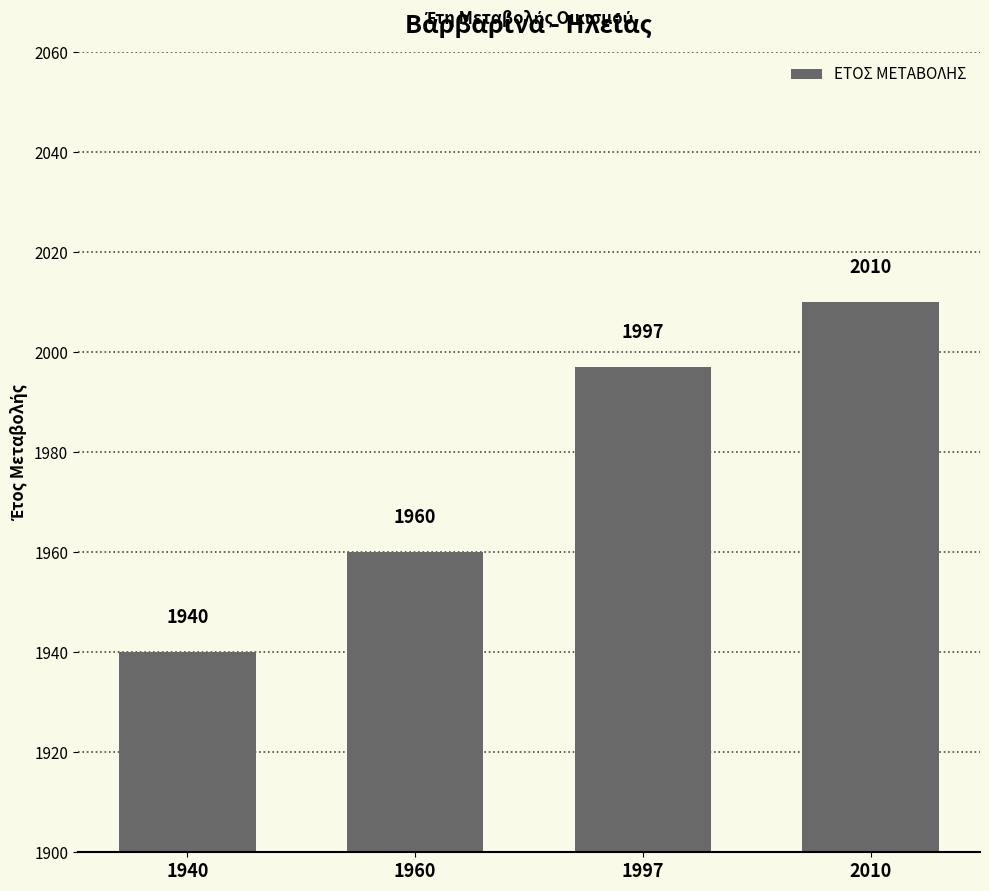

Reading left to right, extract all data points from this chart.

1940=1940	1960=1960	1997=1997	2010=2010